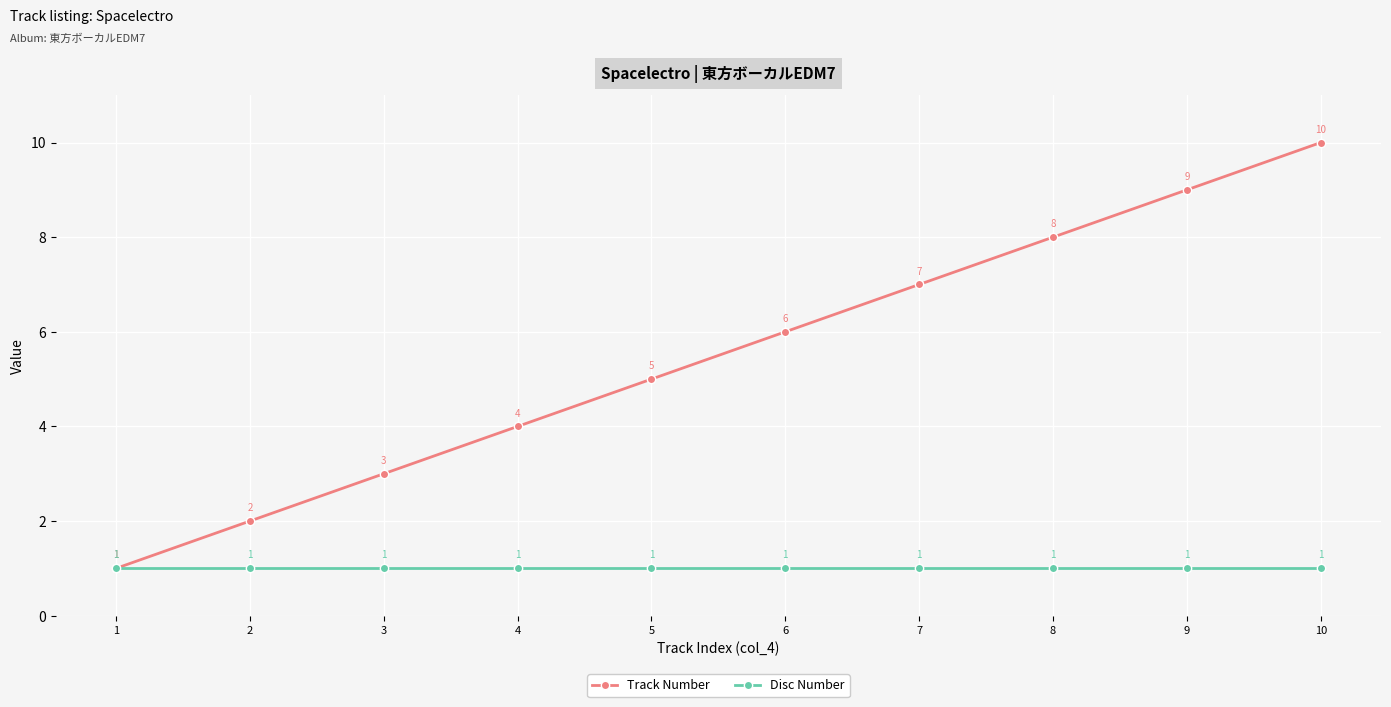

What is the spread (max minus min) of values at 7?

6